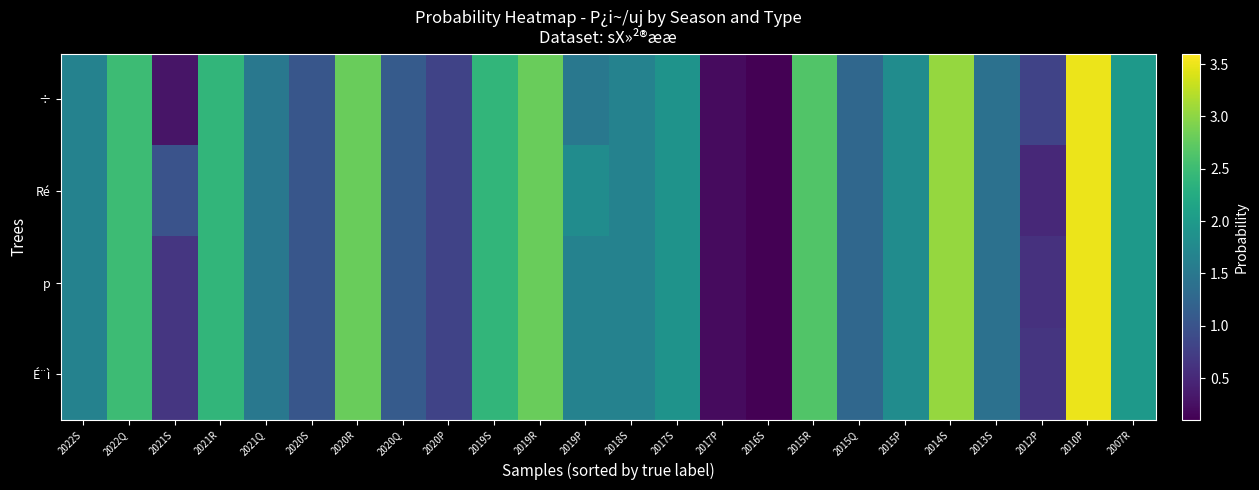

Reading left to right, extract all data points from this chart.

÷: 2022S=1.7	2022Q=2.5	2021S=0.3	2021R=2.4	2021Q=1.5	2020S=1.0	2020R=2.8	2020Q=1.1	2020P=0.8	2019S=2.4	2019R=2.8	2019P=1.5	2018S=1.6	2017S=1.9	2017P=0.2	2016S=0.1	2015R=2.6	2015Q=1.3	2015P=1.8	2014S=3.0	2013S=1.4	2012P=0.8	2010P=3.5	2007R=2.0
Ré: 2022S=1.7	2022Q=2.5	2021S=1.0	2021R=2.4	2021Q=1.5	2020S=1.0	2020R=2.8	2020Q=1.1	2020P=0.8	2019S=2.4	2019R=2.8	2019P=1.8	2018S=1.6	2017S=1.9	2017P=0.2	2016S=0.1	2015R=2.6	2015Q=1.3	2015P=1.8	2014S=3.0	2013S=1.4	2012P=0.5	2010P=3.5	2007R=2.0
p: 2022S=1.7	2022Q=2.5	2021S=0.7	2021R=2.4	2021Q=1.5	2020S=1.0	2020R=2.8	2020Q=1.1	2020P=0.8	2019S=2.4	2019R=2.8	2019P=1.6	2018S=1.6	2017S=1.9	2017P=0.2	2016S=0.1	2015R=2.6	2015Q=1.3	2015P=1.8	2014S=3.0	2013S=1.4	2012P=0.6	2010P=3.5	2007R=2.0
É¨ì: 2022S=1.7	2022Q=2.5	2021S=0.7	2021R=2.4	2021Q=1.5	2020S=1.0	2020R=2.8	2020Q=1.1	2020P=0.8	2019S=2.4	2019R=2.8	2019P=1.6	2018S=1.6	2017S=1.9	2017P=0.2	2016S=0.1	2015R=2.6	2015Q=1.3	2015P=1.8	2014S=3.0	2013S=1.4	2012P=0.6	2010P=3.5	2007R=2.0